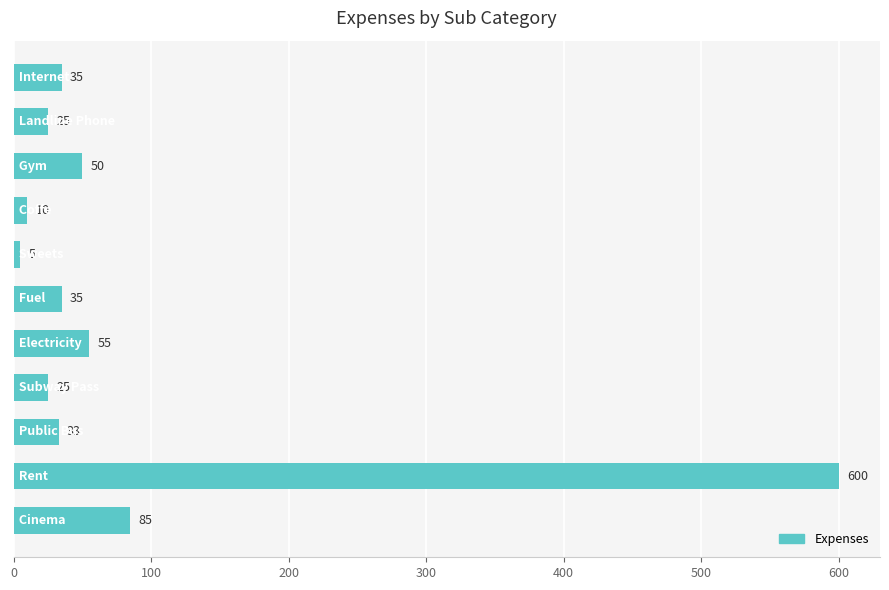

What is the difference between the second highest and second lowest values?

75